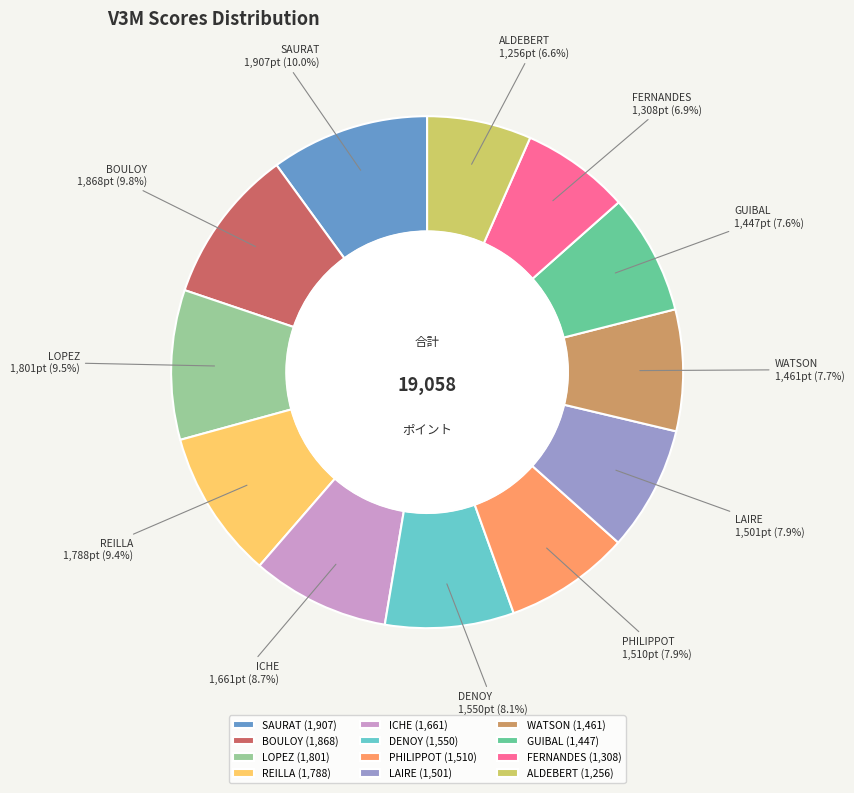

To the nearest percent, what is the average slice percentage?

8%